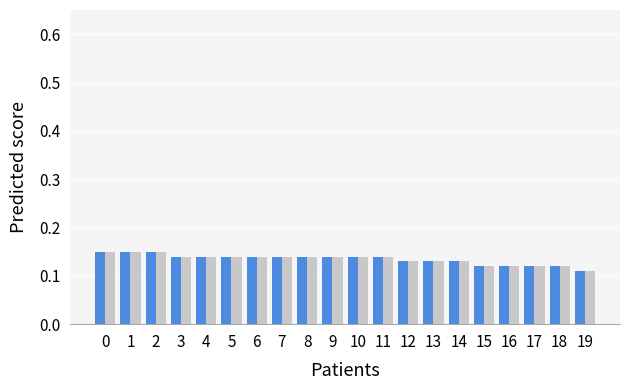

What is the total value across all series at 2?

0.3